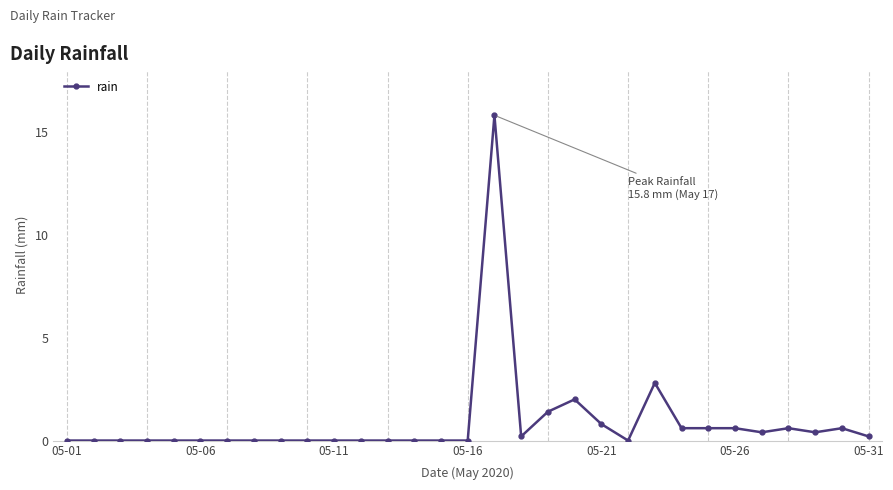

How many categories are shown in the chart?

31